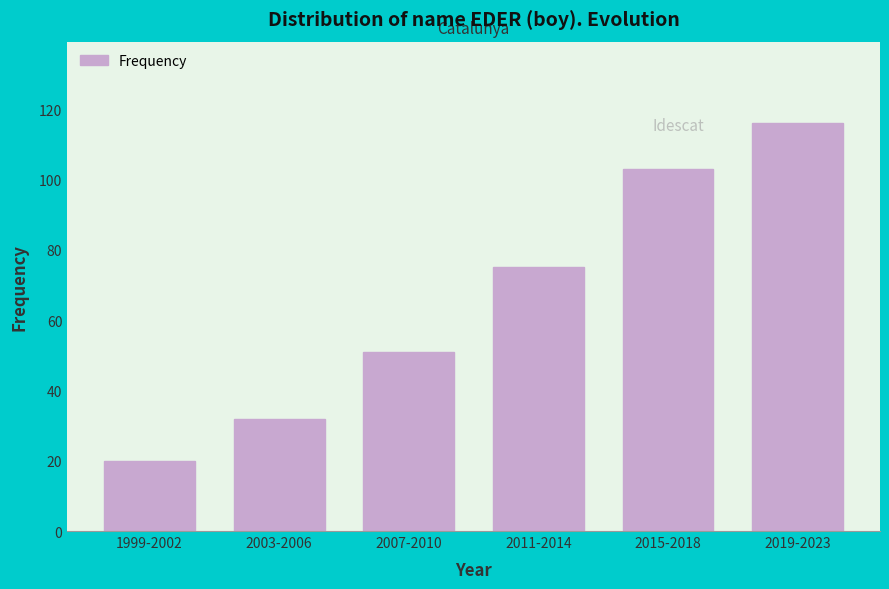

Reading left to right, extract all data points from this chart.

20	32	51	75	103	116